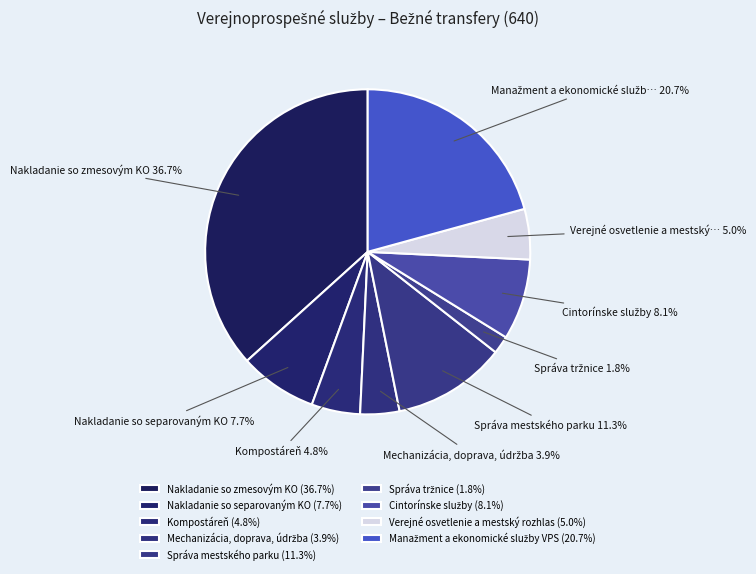

How many segments does this pie chart have?

9